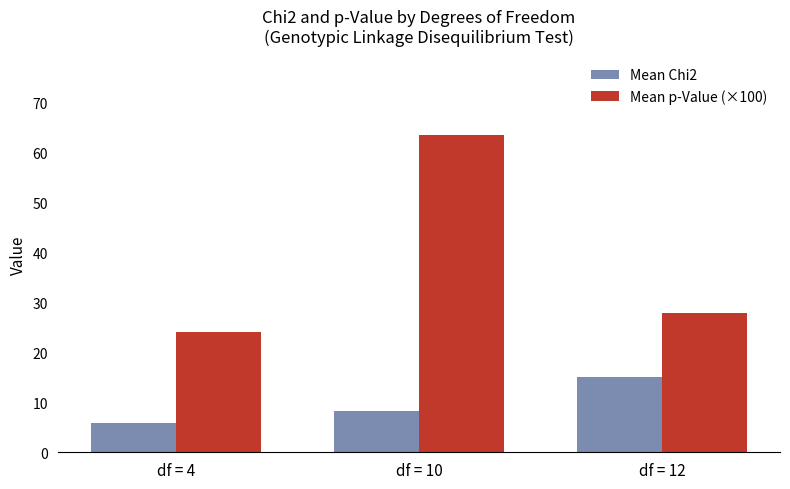

True or false: Mean Chi2 has a value of 12.3 at df = 10.

False